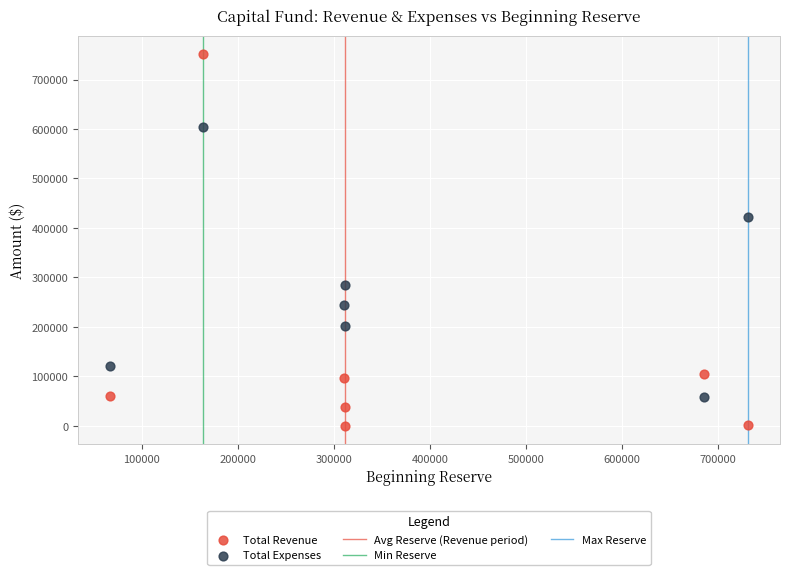

Which series has the widest spread of Y values?

Total Revenue